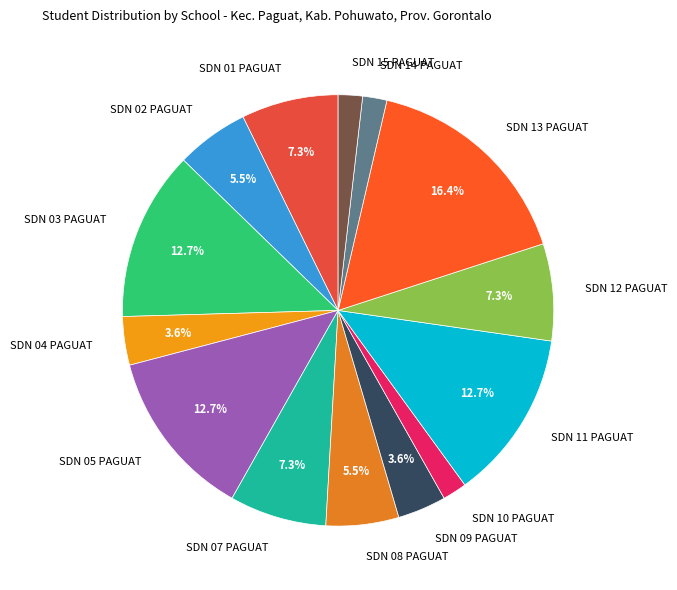

To the nearest percent, what is the average slice percentage?

7%